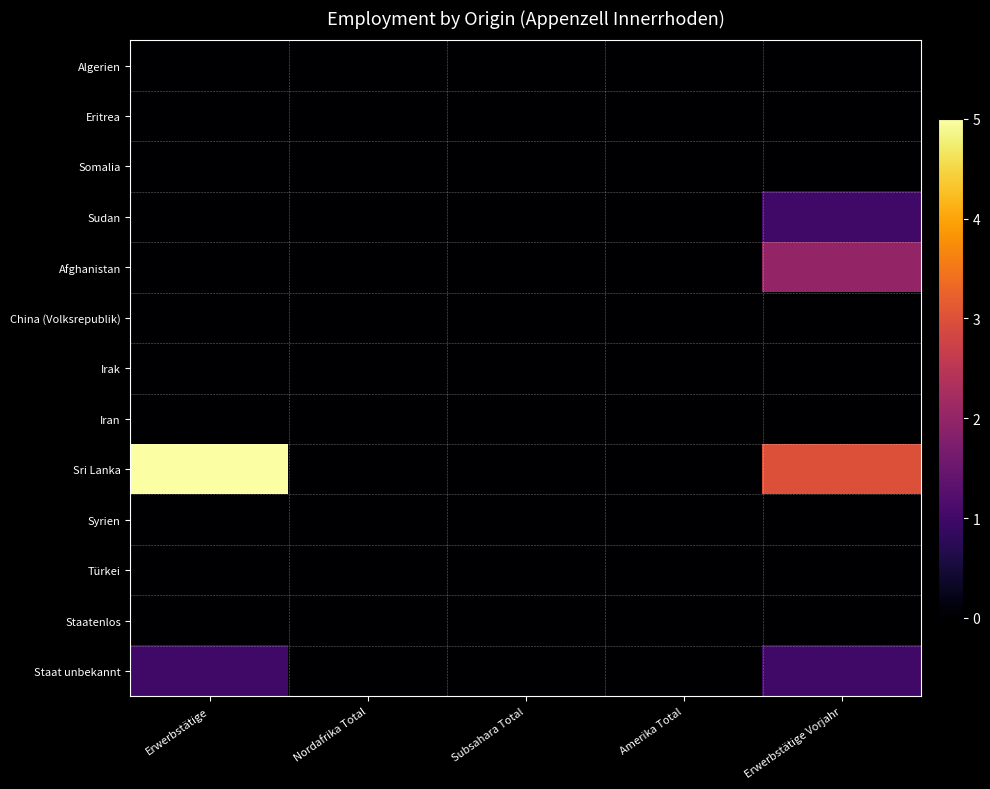

What is the maximum value shown in the chart?

5